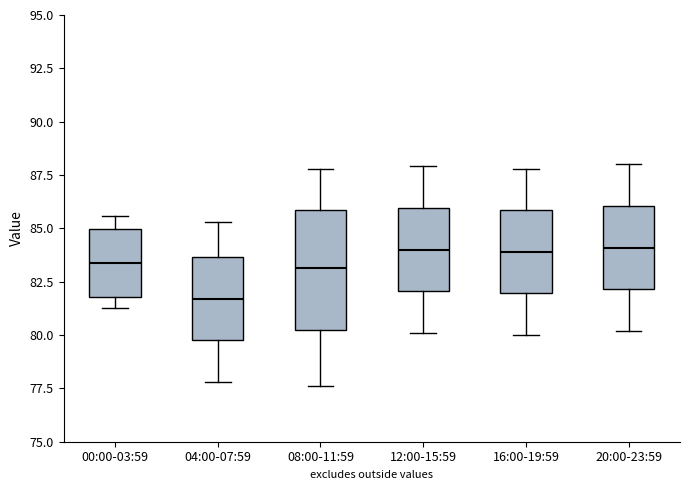

Comparing the boxes themselves (not the whiskers), which one is the tallest?

08:00-11:59